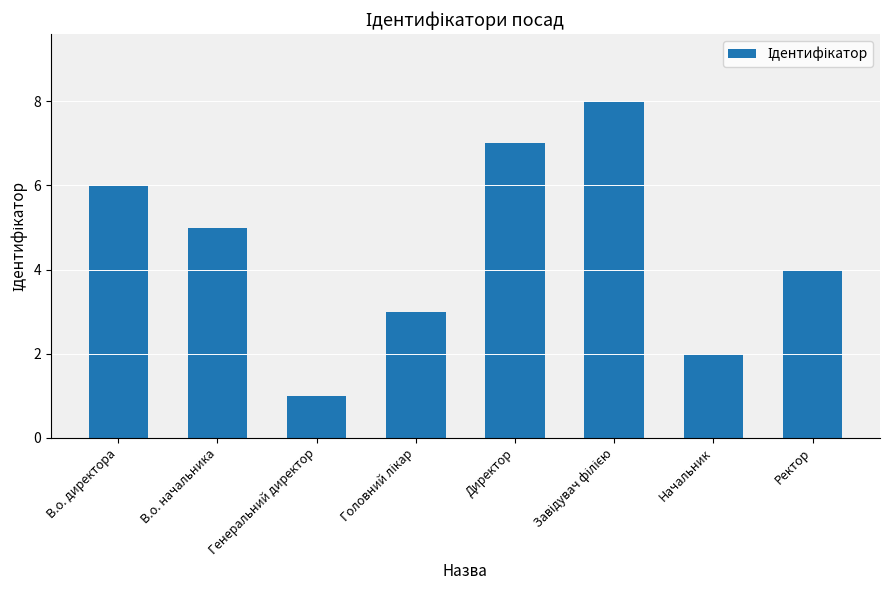

At which category does the chart reach its minimum across all series?

Генеральний директор